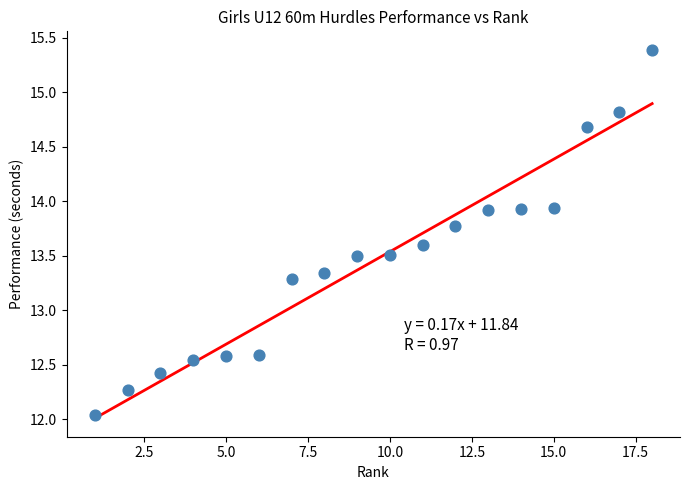

What is the range of X values (max minus min)?

17.0